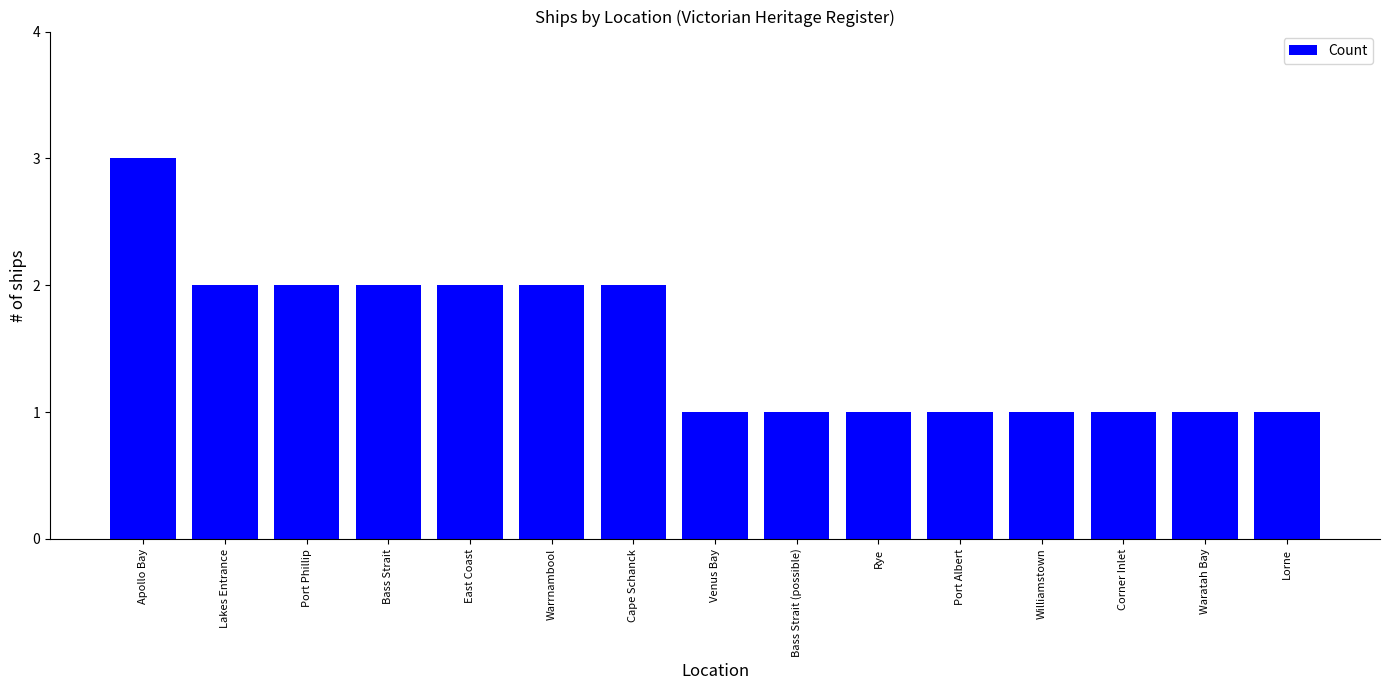

Reading right to left, list all the values displayed in this chart.

Lorne=1	Waratah Bay=1	Corner Inlet=1	Williamstown=1	Port Albert=1	Rye=1	Bass Strait (possible)=1	Venus Bay=1	Cape Schanck=2	Warrnambool=2	East Coast=2	Bass Strait=2	Port Phillip=2	Lakes Entrance=2	Apollo Bay=3